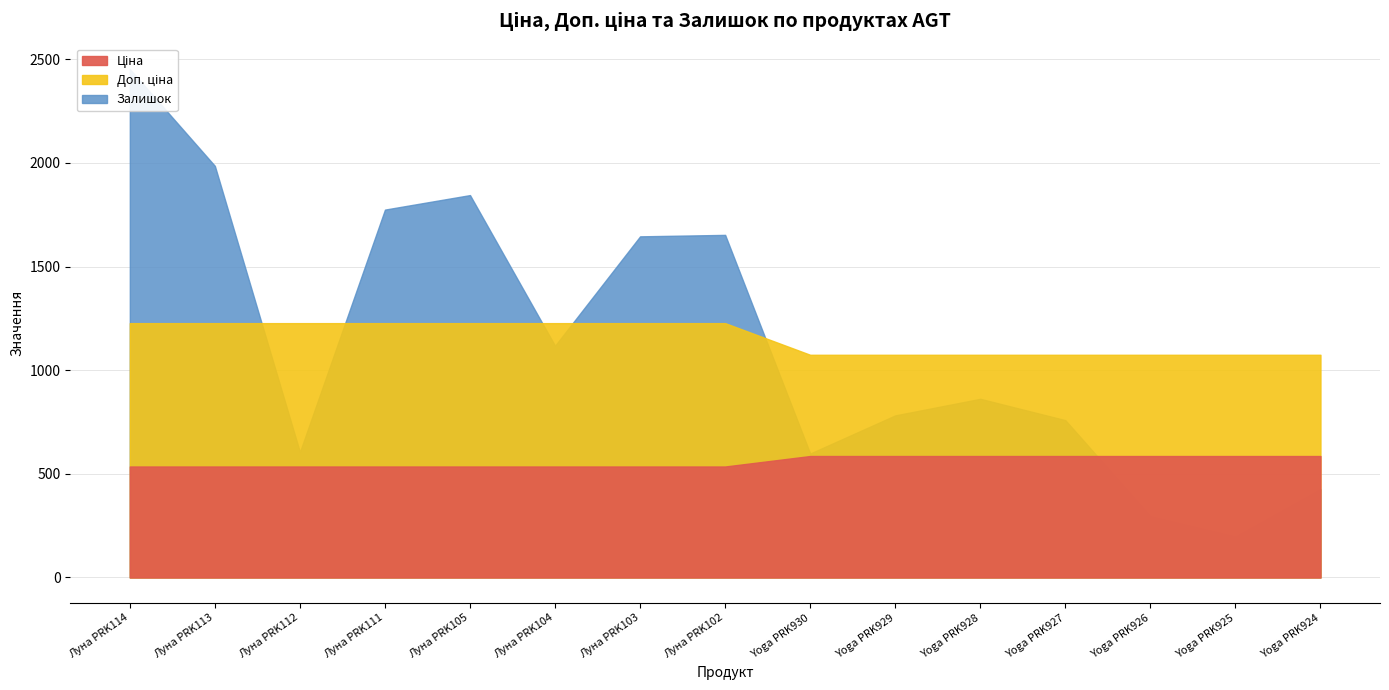

True or false: Доп. ціна has more than 2 interior local peaks.

False